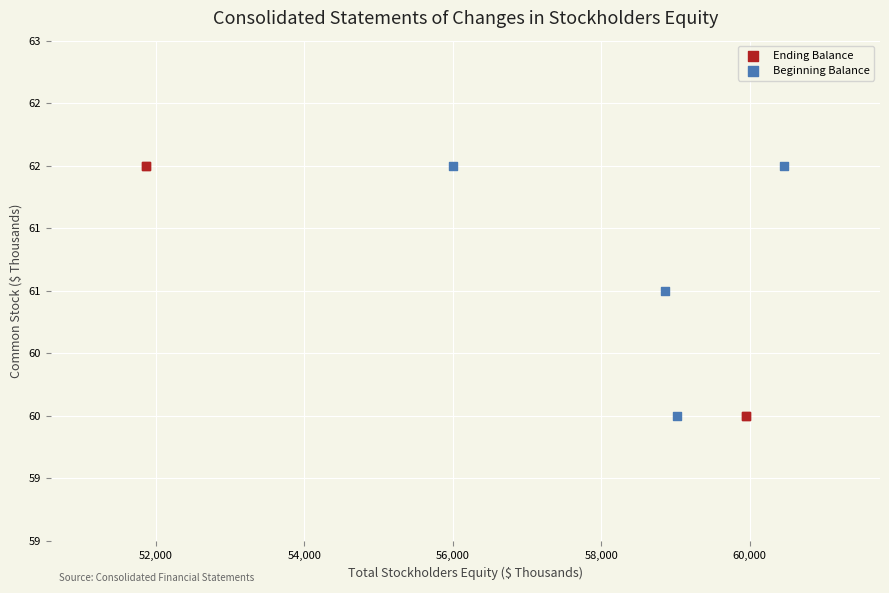

What are all the series names shown in the legend?

Ending Balance, Beginning Balance